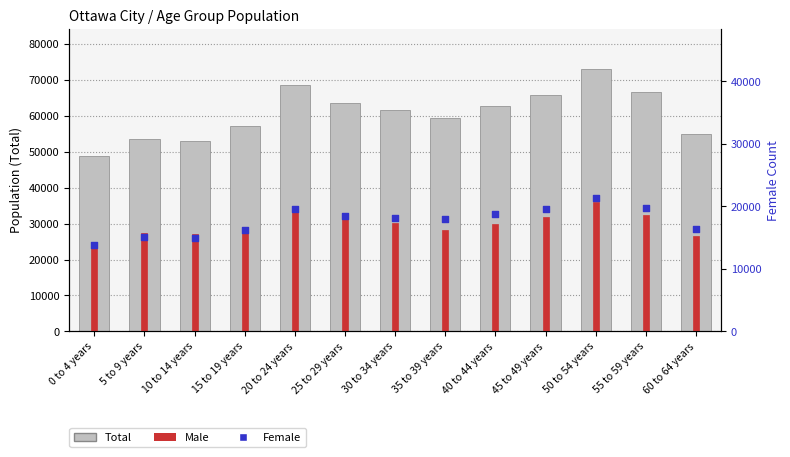

At how many categories does at least one series exceed 28914?

13